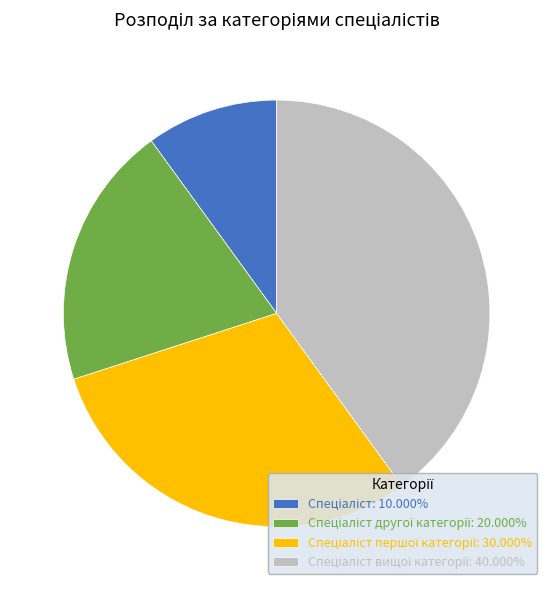

Is there a majority slice in this chart?

No